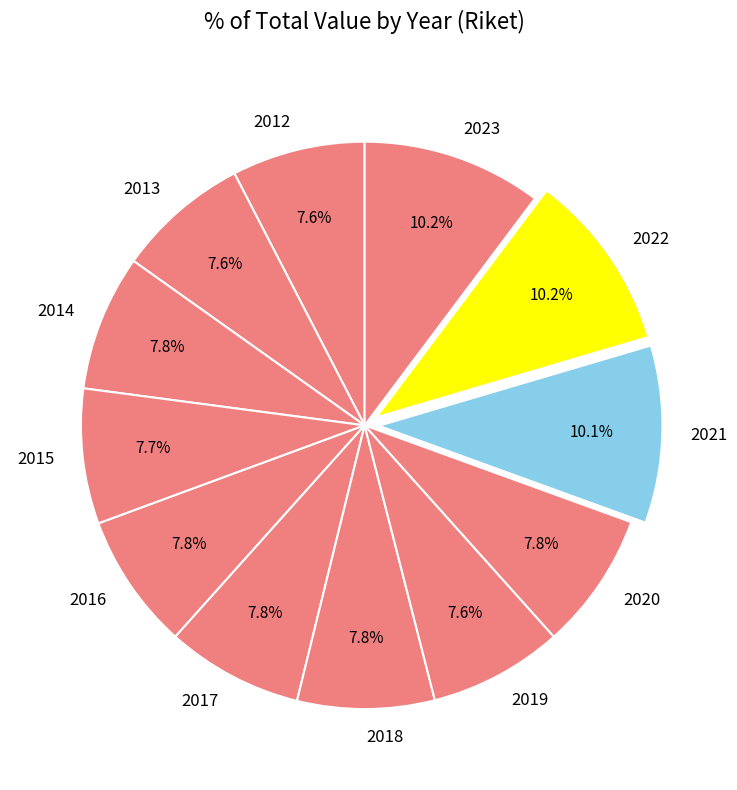

True or false: 2014 accounts for 8% of the total.

True